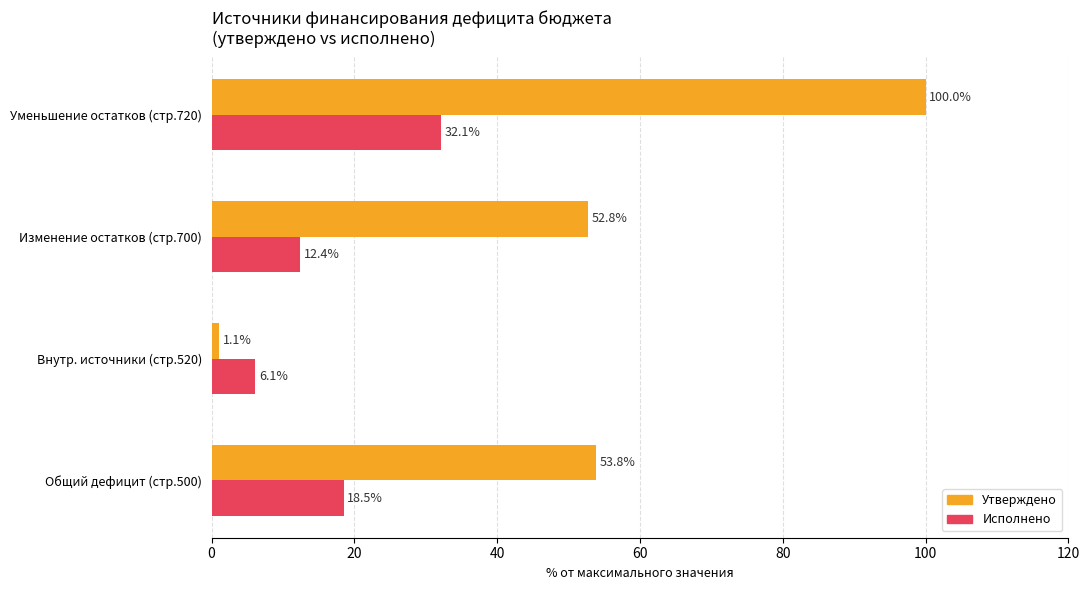

What is the minimum value for Исполнено?

6.1